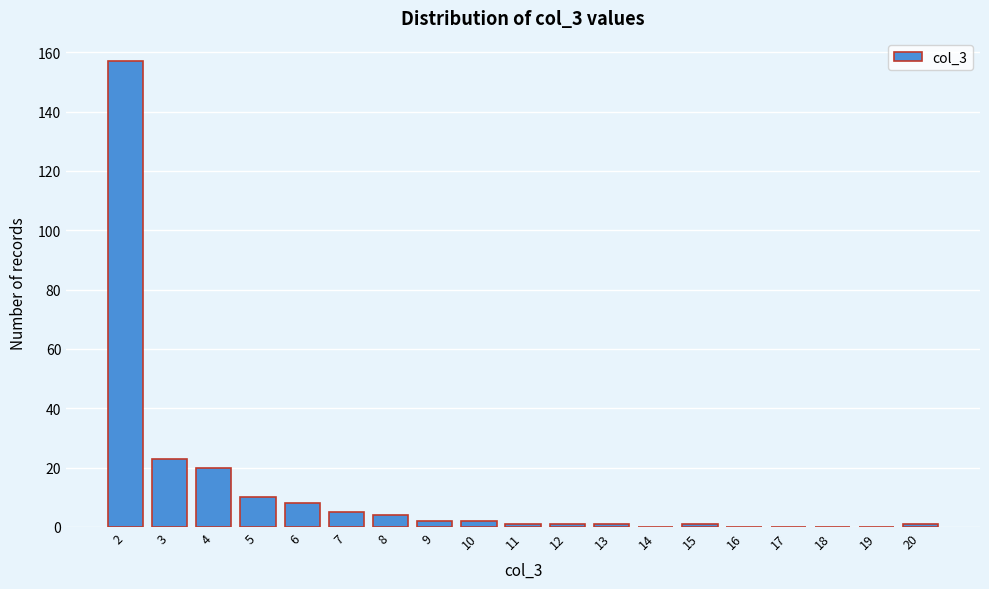

Reading right to left, extract all data points from this chart.

20=1	19=0	18=0	17=0	16=0	15=1	14=0	13=1	12=1	11=1	10=2	9=2	8=4	7=5	6=8	5=10	4=20	3=23	2=157